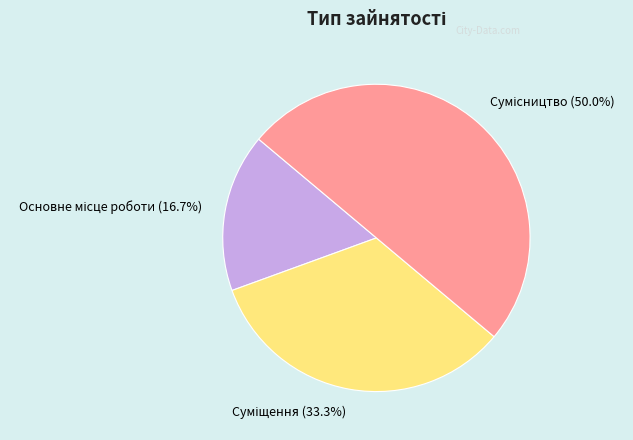

What percentage is the Сумісництво slice, to the nearest percent?

50%